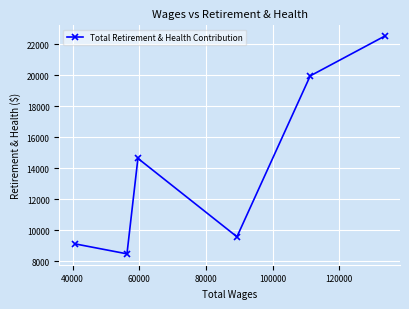

What is the difference between the maximum and second lowest values?

13406